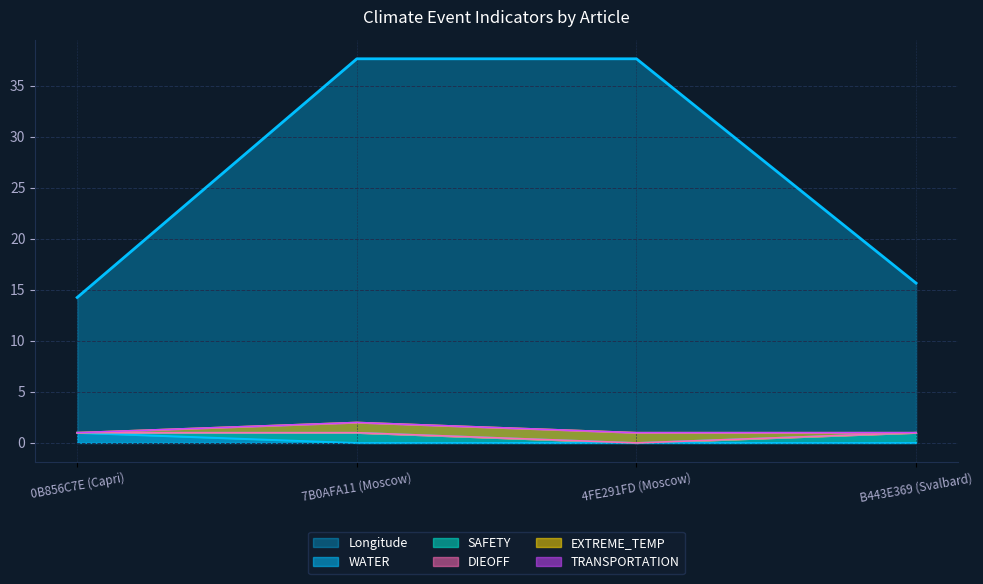

Which label corresponds to the smallest value in the chart?

7B0AFA11 (Moscow)